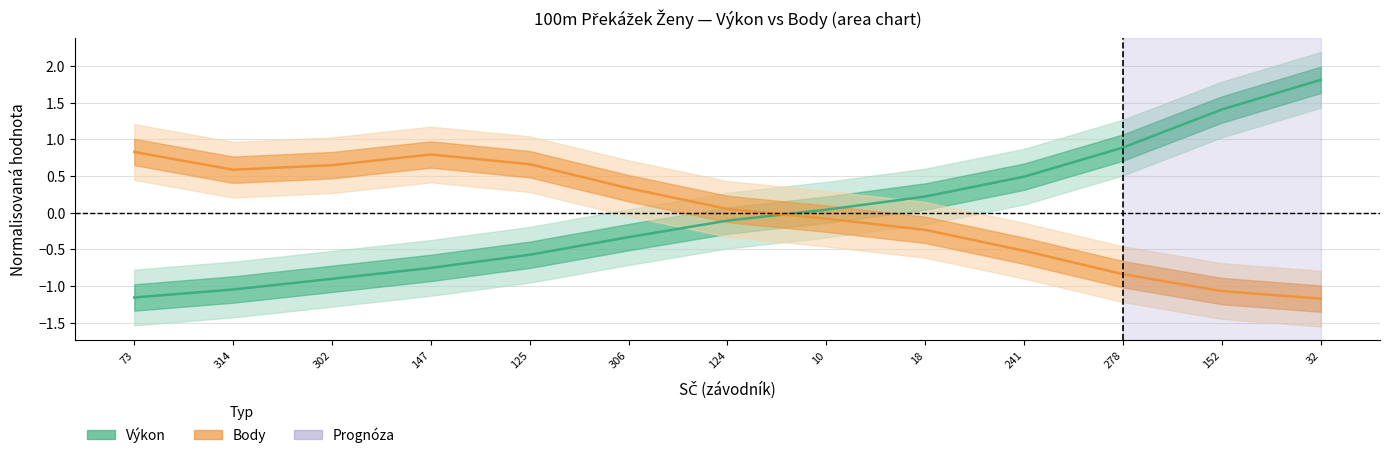

What is the greatest value displayed?

1.8